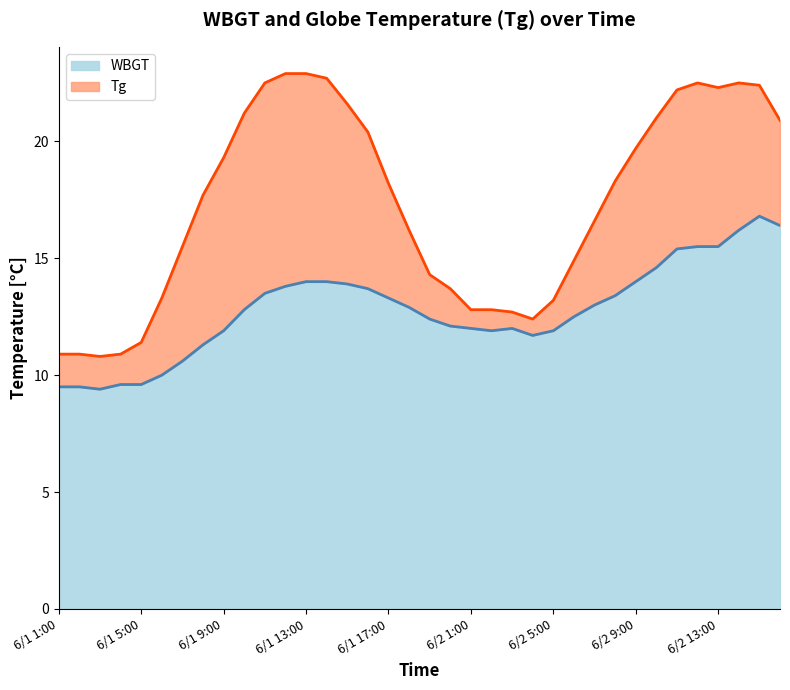

True or false: Tg has a value of 12.8 at 6/2 1:00.

True